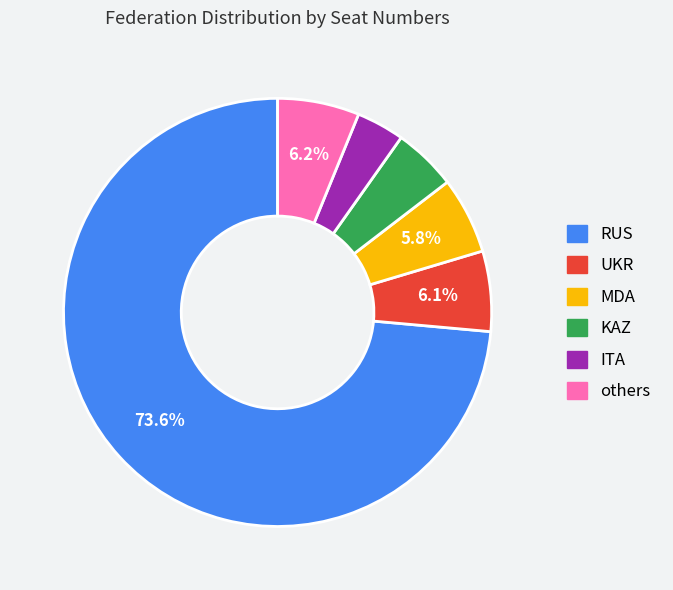

Is there a majority slice in this chart?

Yes